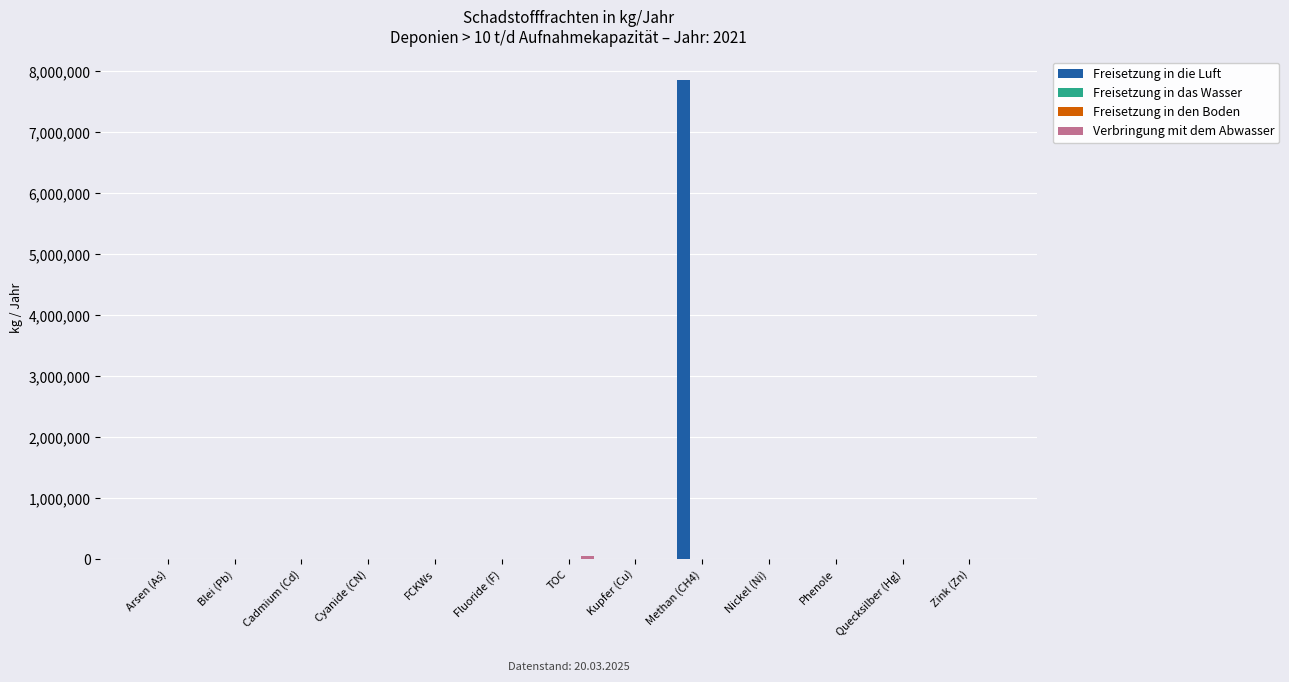

Count the number of categories in the chart.

13